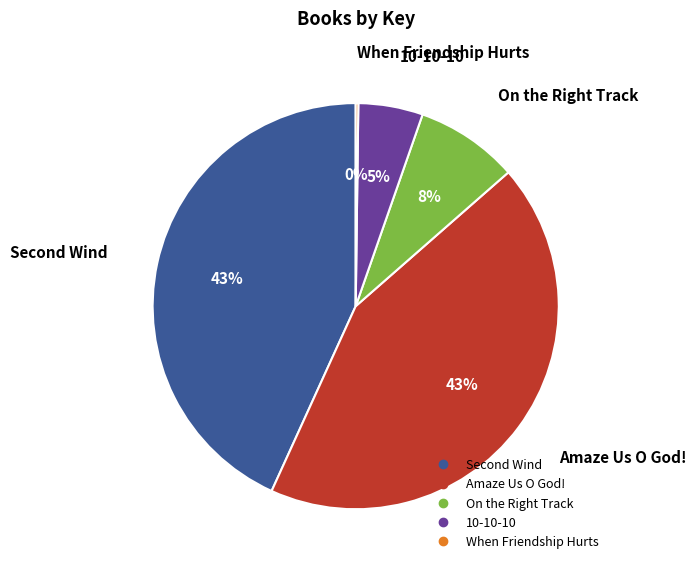

The 10-10-10 slice represents 5% of the pie. True or false?

True